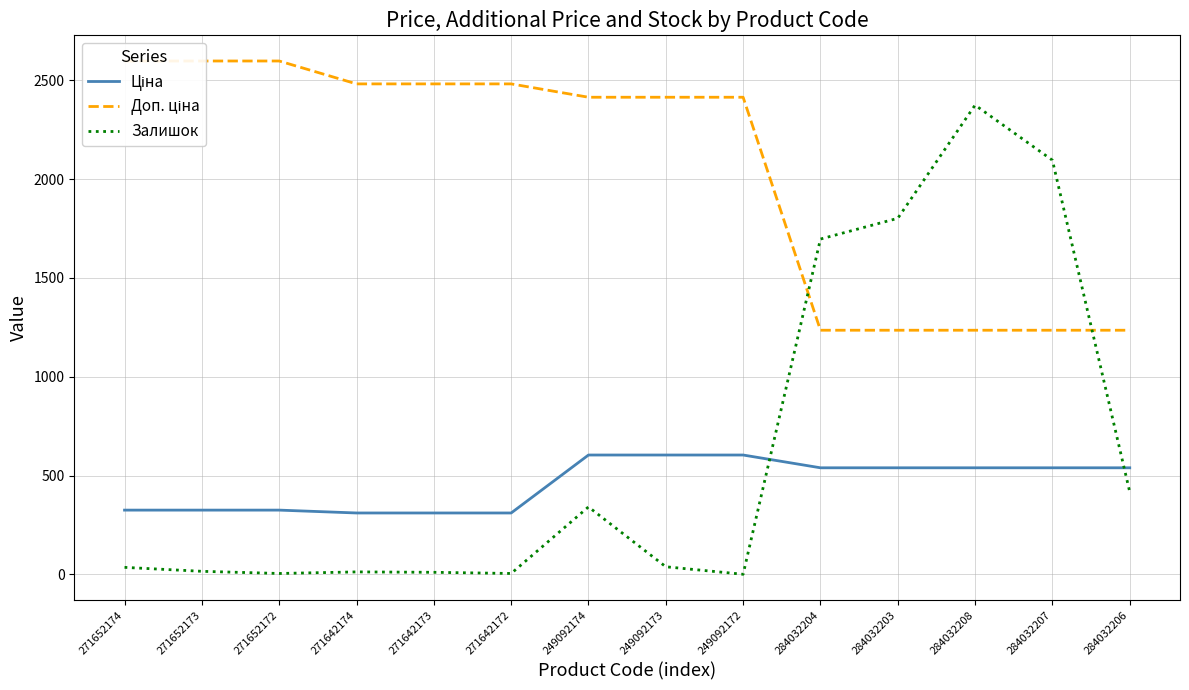

Reading right to left, extract all data points from this chart.

Ціна: 539.0	539.0	539.0	539.0	539.0	603.7	603.7	603.7	310.3	310.3	310.3	324.8	324.8	324.8
Доп. ціна: 1235.4	1235.4	1235.4	1235.4	1235.4	2414.8	2414.8	2414.8	2482.4	2482.4	2482.4	2598.3	2598.3	2598.3
Залишок: 417.0	2096.0	2375.0	1802.0	1697.0	0.0	38.0	341.0	4.0	10.0	12.0	4.0	15.0	35.0